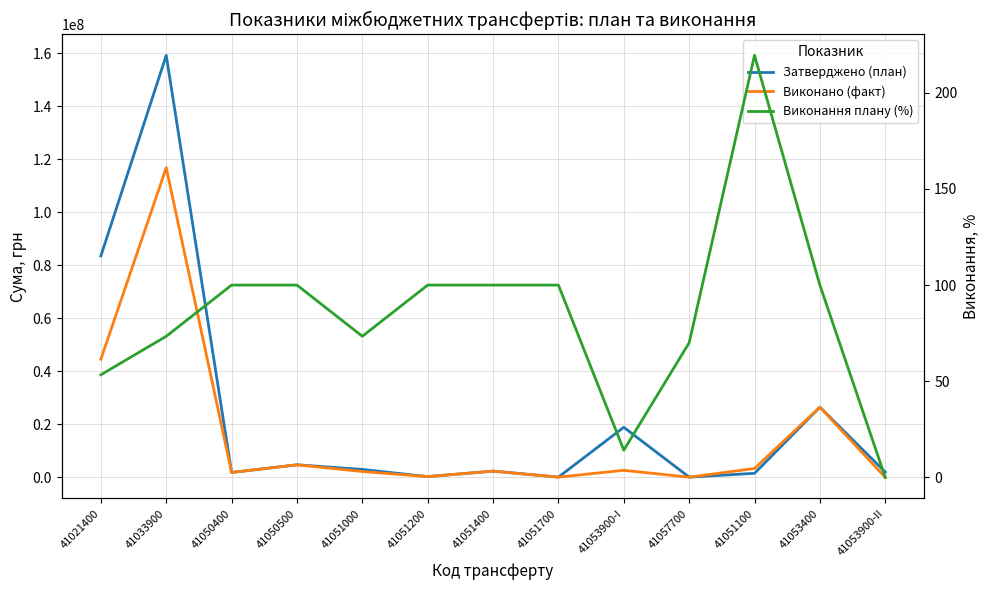

What is the sum of all Виконання плану (%) values?

1103.7